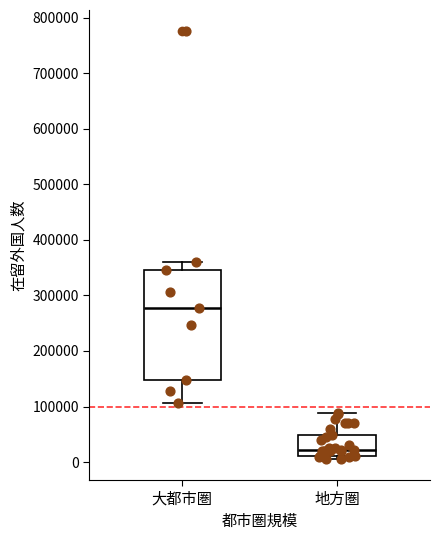

Which box is the tallest, from its lower edge to its upper edge?

大都市圏